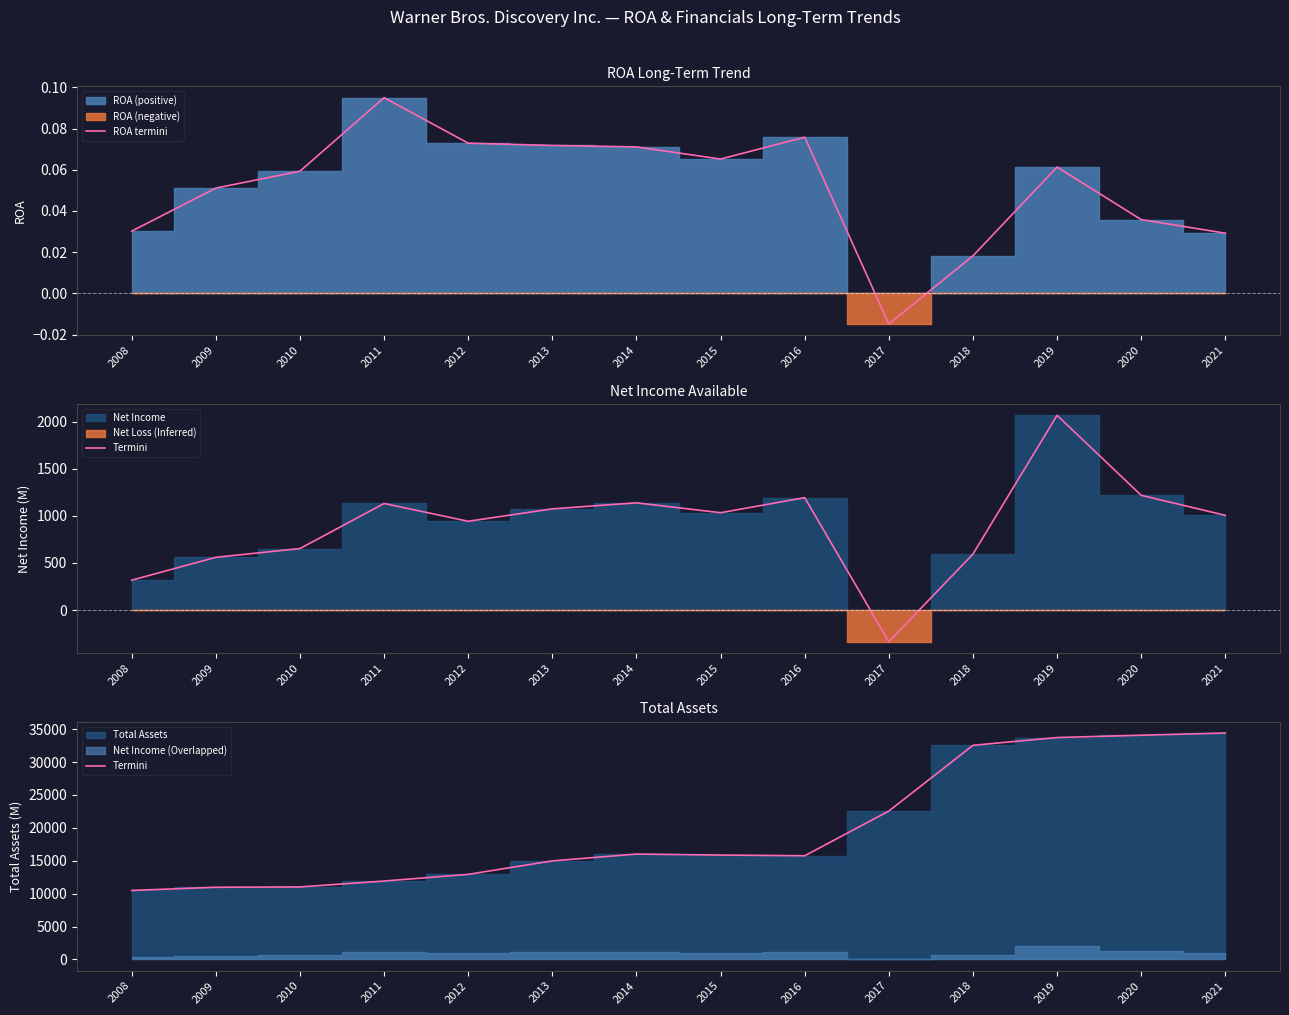

True or false: ROA termini has a value of 0.0 at 2015.

False